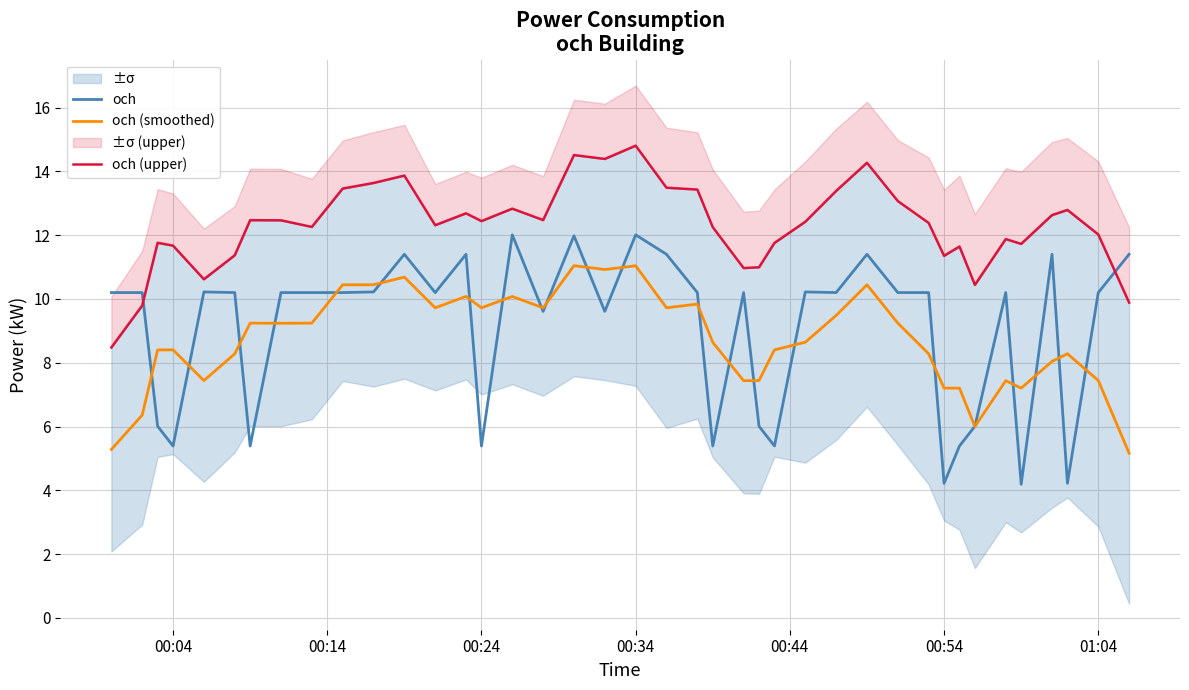

What is the highest value of the och series?

12.0